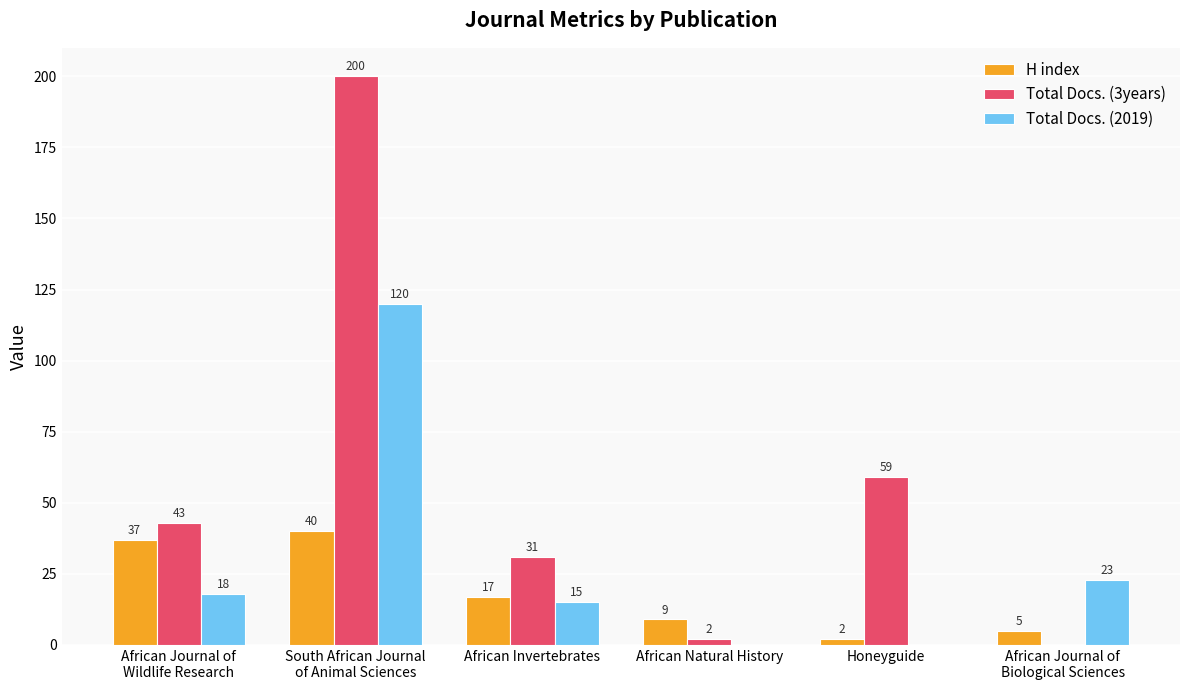

At which label does Total Docs. (2019) reach its peak?

South African Journal
of Animal Sciences